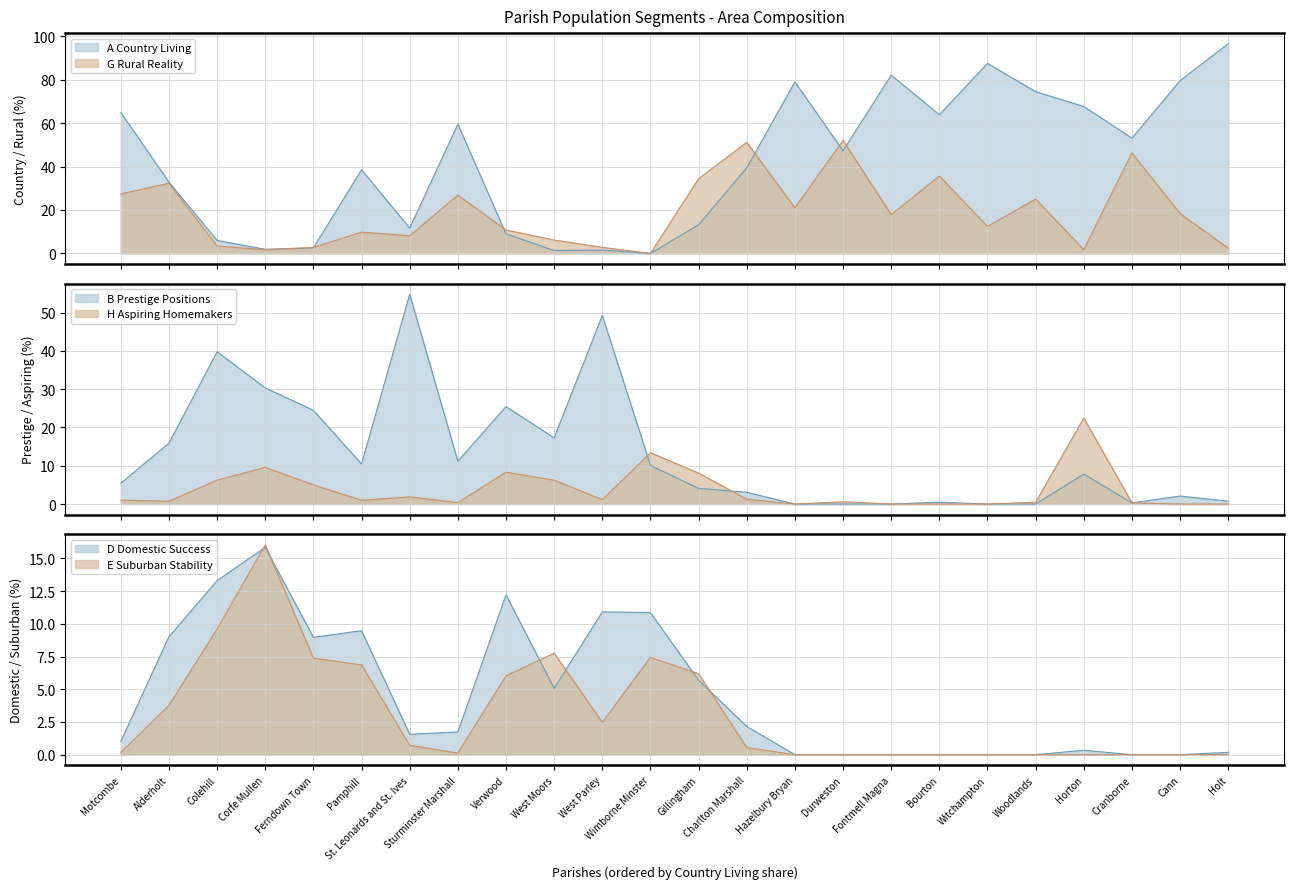

Reading right to left, extract all data points from this chart.

A Country Living: Holt=96.7	Cann=79.6	Cranborne=53.1	Horton=67.7	Woodlands=74.5	Witchampton=87.6	Bourton=63.9	Fontmell Magna=82.1	Durweston=47.3	Hazelbury Bryan=79.0	Charlton Marshall=39.5	Gillingham=13.2	Wimborne Minster=0.0	West Parley=1.5	West Moors=1.3	Verwood=9.0	Sturminster Marshall=59.6	St. Leonards and St. Ives=11.6	Pamphill=38.6	Ferndown Town=2.5	Corfe Mullen=1.9	Colehill=6.0	Alderholt=32.8	Motcombe=65.0
G Rural Reality: Holt=2.4	Cann=18.3	Cranborne=46.3	Horton=1.7	Woodlands=25.0	Witchampton=12.4	Bourton=35.6	Fontmell Magna=17.9	Durweston=52.1	Hazelbury Bryan=21.0	Charlton Marshall=51.2	Gillingham=34.4	Wimborne Minster=0.0	West Parley=2.8	West Moors=6.2	Verwood=10.8	Sturminster Marshall=26.9	St. Leonards and St. Ives=8.1	Pamphill=9.8	Ferndown Town=2.8	Corfe Mullen=1.7	Colehill=3.4	Alderholt=32.3	Motcombe=27.4
H Aspiring Homemakers: Holt=0.0	Cann=0.0	Cranborne=0.3	Horton=22.4	Woodlands=0.5	Witchampton=0.0	Bourton=0.0	Fontmell Magna=0.0	Durweston=0.6	Hazelbury Bryan=0.0	Charlton Marshall=1.3	Gillingham=8.1	Wimborne Minster=13.4	West Parley=1.1	West Moors=6.2	Verwood=8.3	Sturminster Marshall=0.4	St. Leonards and St. Ives=1.9	Pamphill=1.0	Ferndown Town=5.0	Corfe Mullen=9.6	Colehill=6.2	Alderholt=0.7	Motcombe=1.0
B Prestige Positions: Holt=0.7	Cann=2.1	Cranborne=0.3	Horton=7.8	Woodlands=0.0	Witchampton=0.0	Bourton=0.5	Fontmell Magna=0.0	Durweston=0.0	Hazelbury Bryan=0.0	Charlton Marshall=3.1	Gillingham=4.1	Wimborne Minster=10.1	West Parley=49.2	West Moors=17.3	Verwood=25.5	Sturminster Marshall=11.2	St. Leonards and St. Ives=54.8	Pamphill=10.5	Ferndown Town=24.5	Corfe Mullen=30.3	Colehill=39.8	Alderholt=15.9	Motcombe=5.4
D Domestic Success: Holt=0.2	Cann=0.0	Cranborne=0.0	Horton=0.3	Woodlands=0.0	Witchampton=0.0	Bourton=0.0	Fontmell Magna=0.0	Durweston=0.0	Hazelbury Bryan=0.0	Charlton Marshall=2.2	Gillingham=5.7	Wimborne Minster=10.9	West Parley=10.9	West Moors=5.1	Verwood=12.2	Sturminster Marshall=1.7	St. Leonards and St. Ives=1.6	Pamphill=9.5	Ferndown Town=9.0	Corfe Mullen=15.8	Colehill=13.3	Alderholt=9.0	Motcombe=1.0
E Suburban Stability: Holt=0.0	Cann=0.0	Cranborne=0.0	Horton=0.0	Woodlands=0.0	Witchampton=0.0	Bourton=0.0	Fontmell Magna=0.0	Durweston=0.0	Hazelbury Bryan=0.0	Charlton Marshall=0.5	Gillingham=6.2	Wimborne Minster=7.4	West Parley=2.5	West Moors=7.8	Verwood=6.0	Sturminster Marshall=0.1	St. Leonards and St. Ives=0.7	Pamphill=6.9	Ferndown Town=7.4	Corfe Mullen=16.0	Colehill=9.6	Alderholt=3.8	Motcombe=0.2